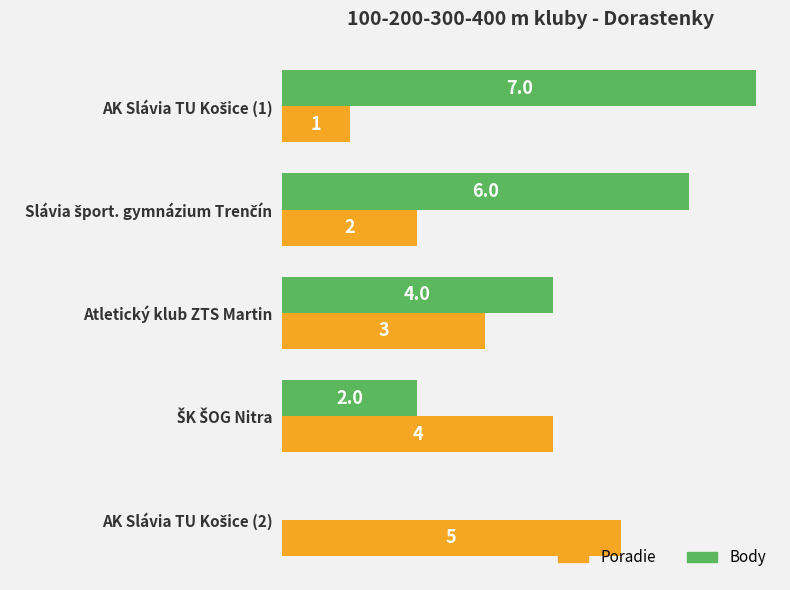

Which series has the largest total across all categories?

Body